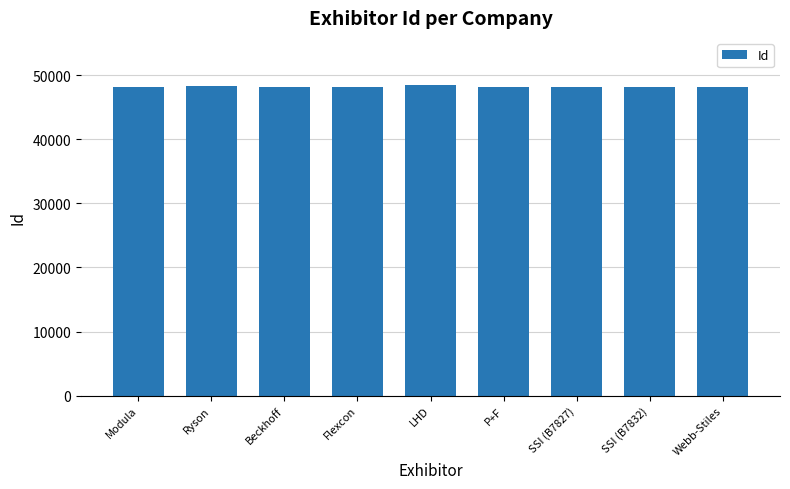

What is the maximum value shown in the chart?

48555